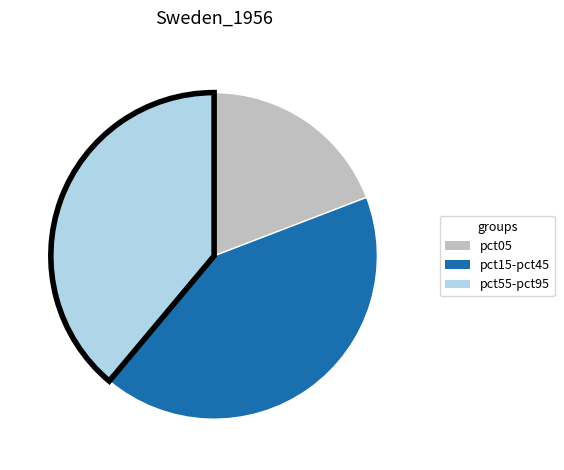

Does any single category account for the majority?

No